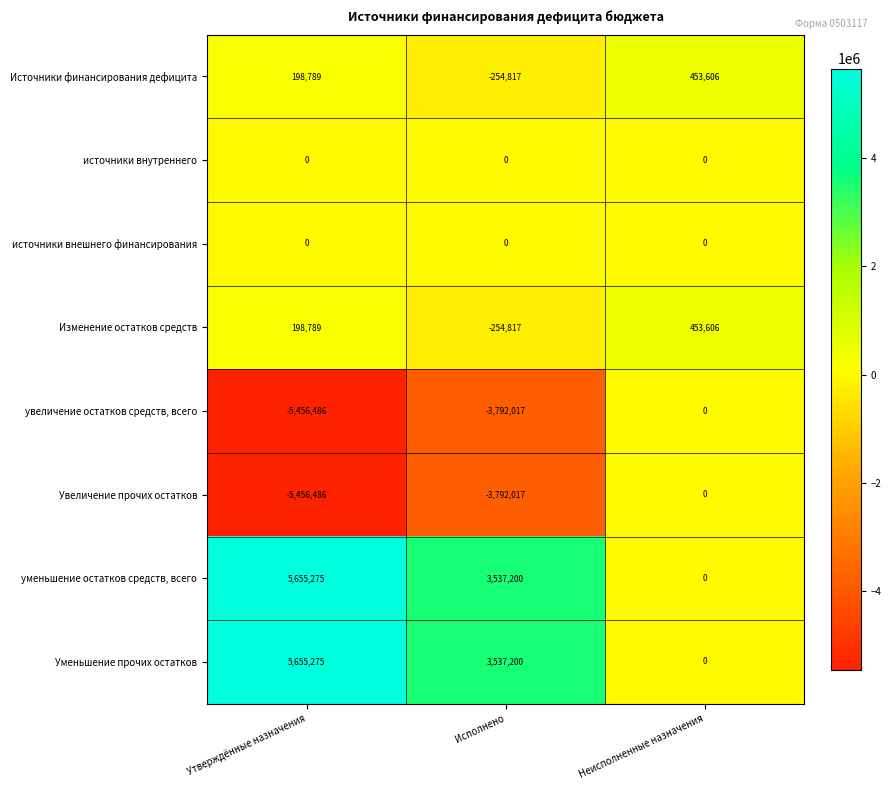

What is the spread (max minus min) of values at Утверждённые назначения?

11111761